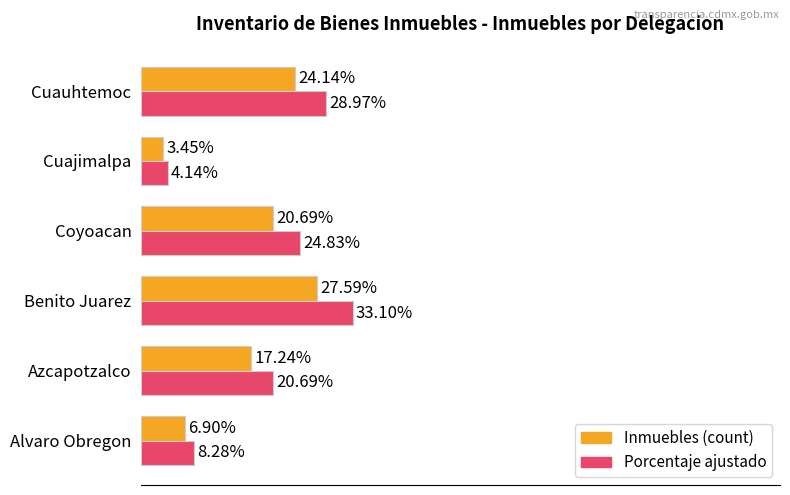

Rank the series by their average value, from lowest to highest.

Inmuebles (count), Porcentaje ajustado